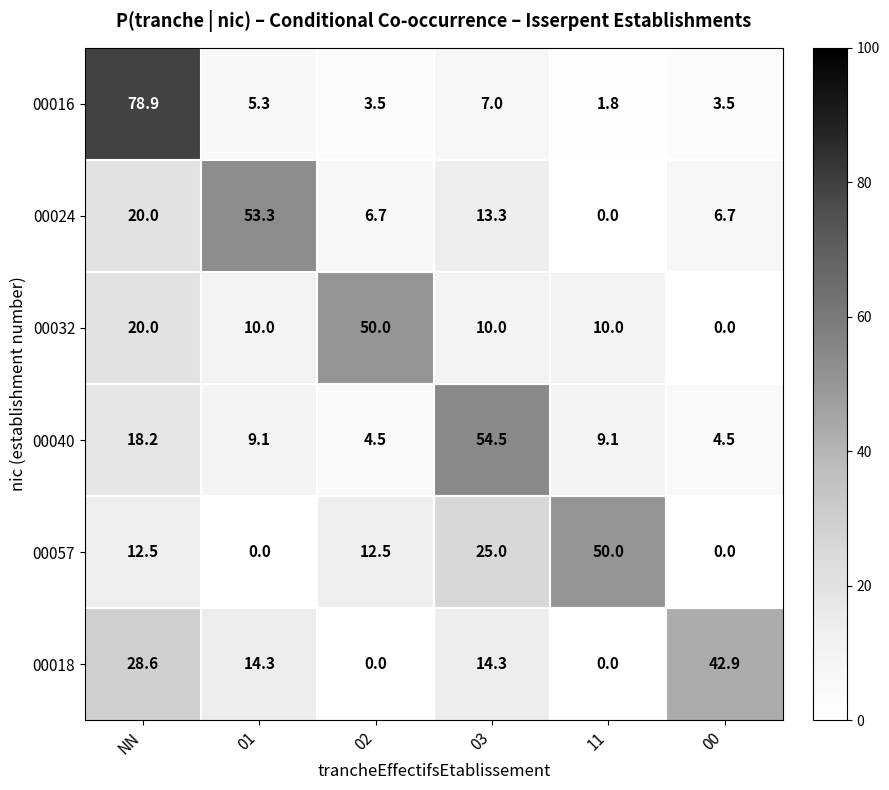

Where is 00024 nearest to the value 26?

NN